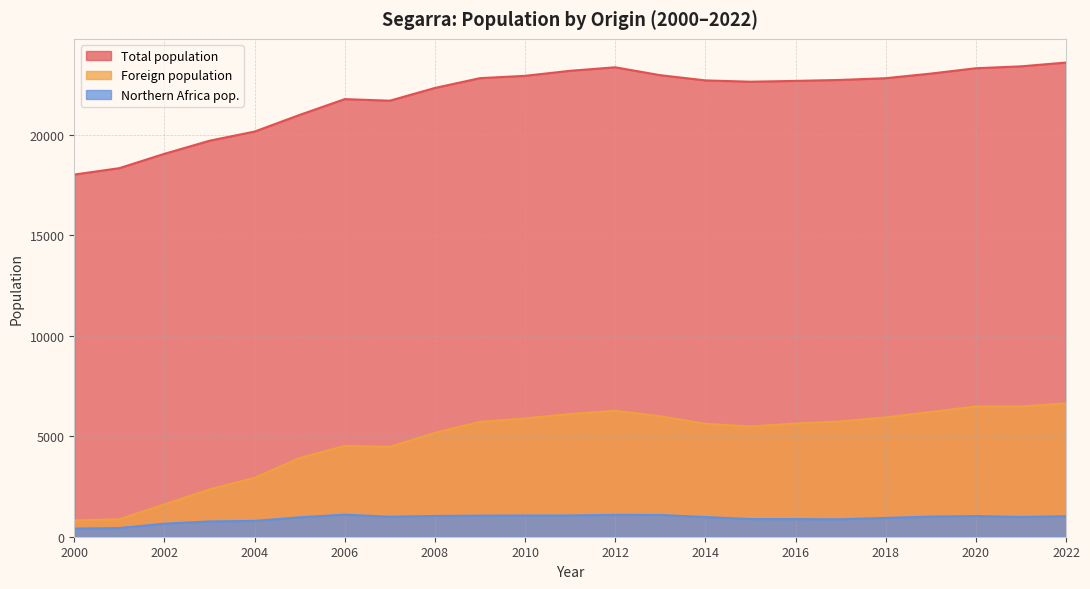

What is the difference between the maximum and second lowest values in the Northern Africa pop. series?

668